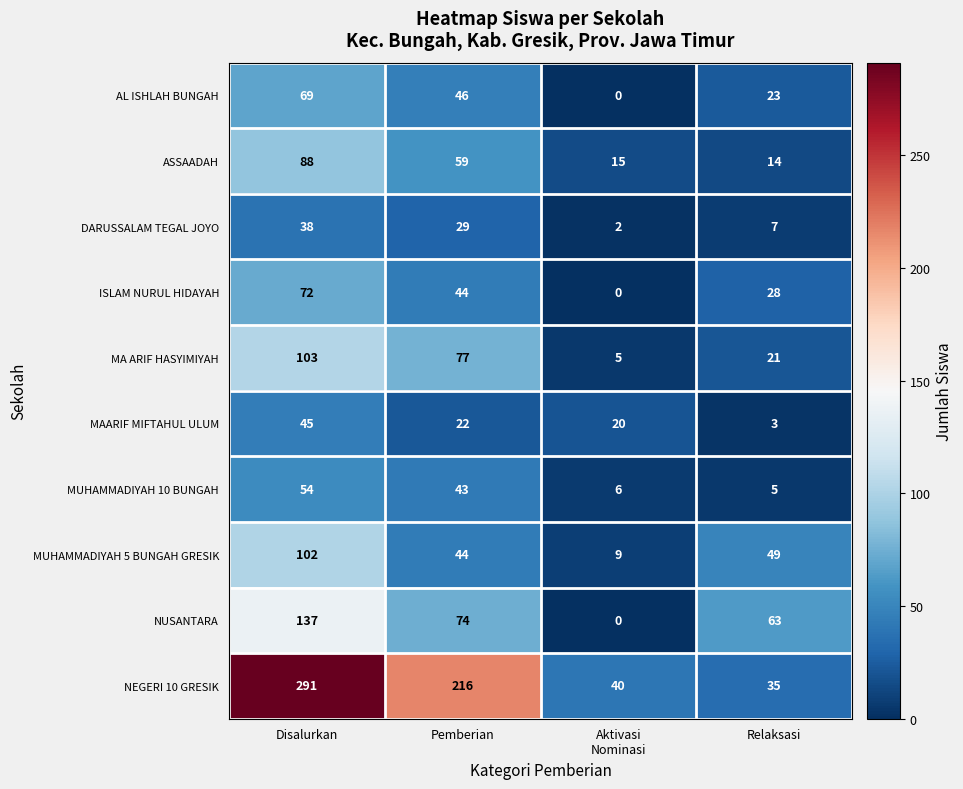

What is the difference between the maximum and minimum values in the MAARIF MIFTAHUL ULUM series?

42